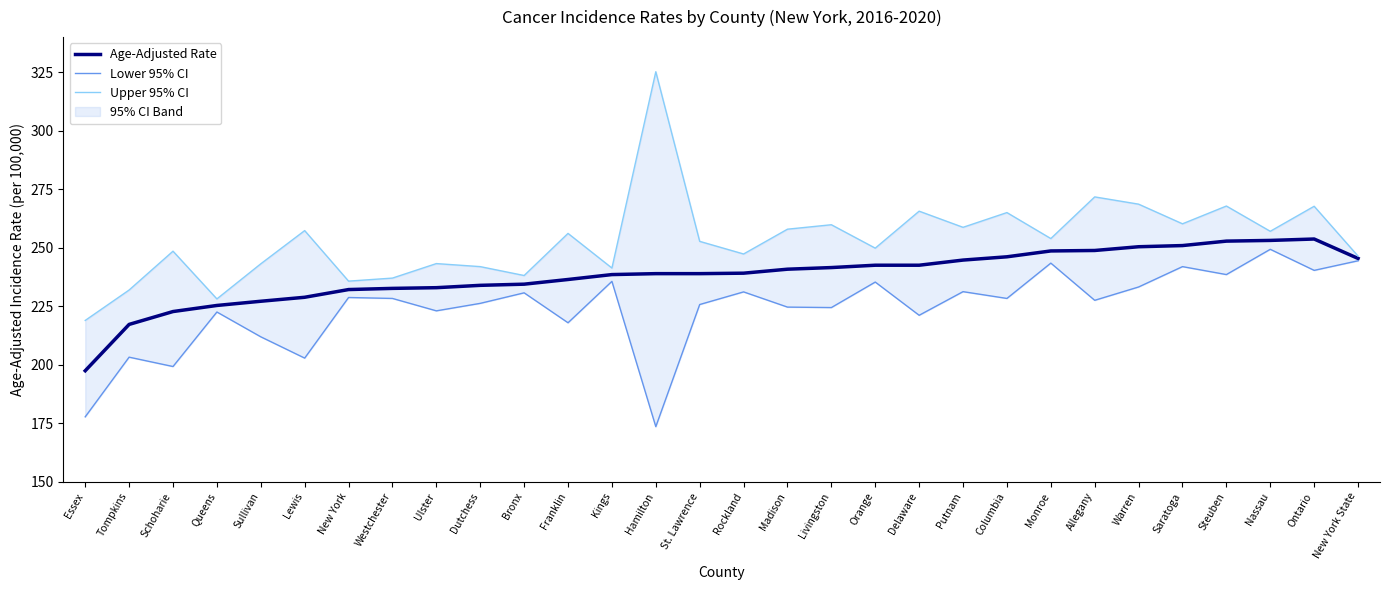

How many values in the Upper 95% CI series exceed 253?

15